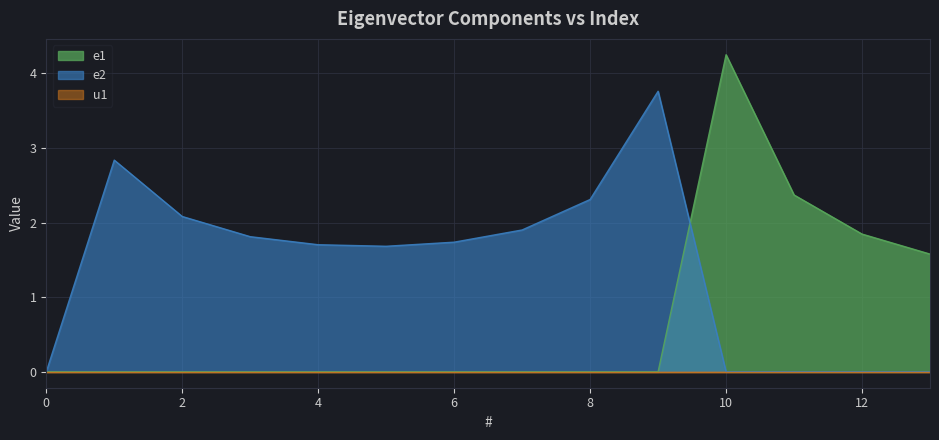

The e2 series shows 1.1 at 8. True or false?

False